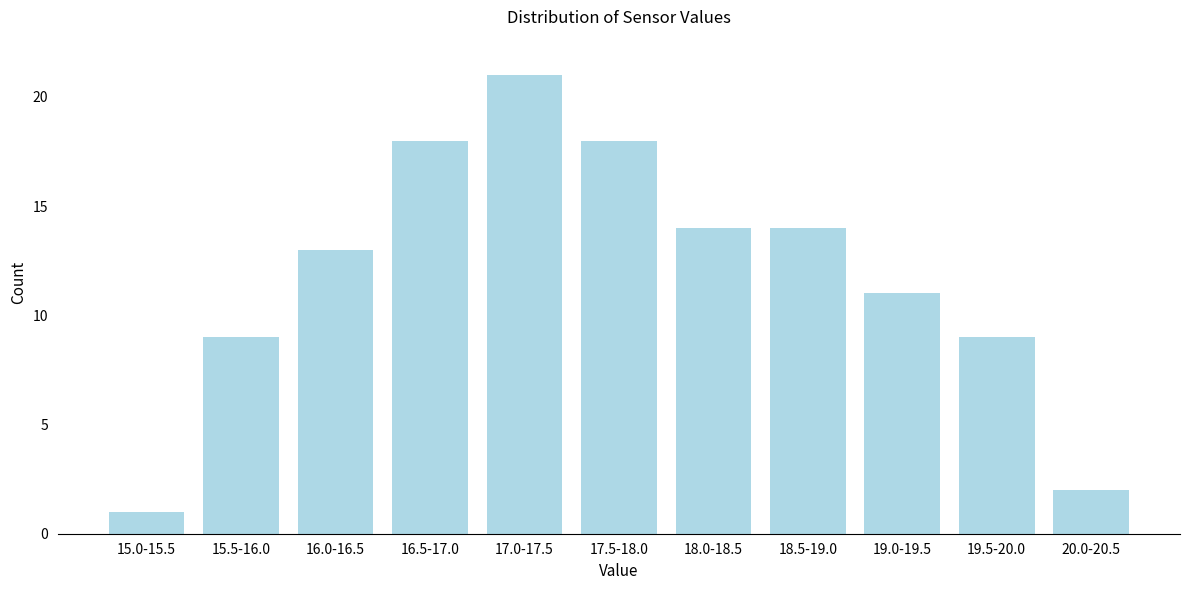

Reading right to left, what are all the values shown in this chart?

20.0-20.5=2	19.5-20.0=9	19.0-19.5=11	18.5-19.0=14	18.0-18.5=14	17.5-18.0=18	17.0-17.5=21	16.5-17.0=18	16.0-16.5=13	15.5-16.0=9	15.0-15.5=1